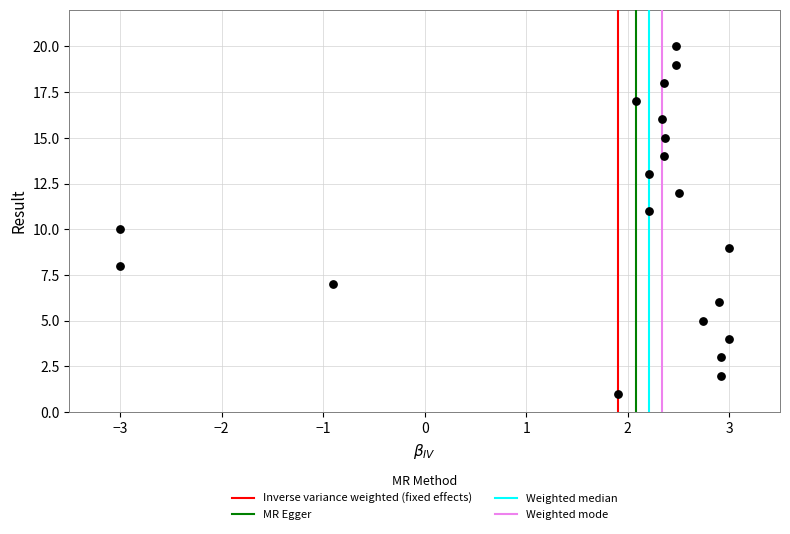

What is the range of Y values (max minus min)?

19